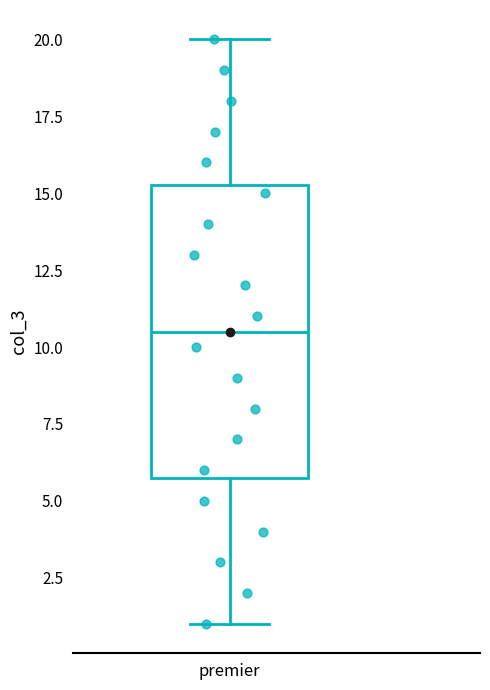

Transcribe this box plot: give where the median line is, the range the box spans, and where the two whiskers end, as read against the y-axis. The values are not printed on the chart, so give them approximately, as read against the axis.

median 10.5, box 6.0 to 15.5, whiskers 1.0 to 20.0